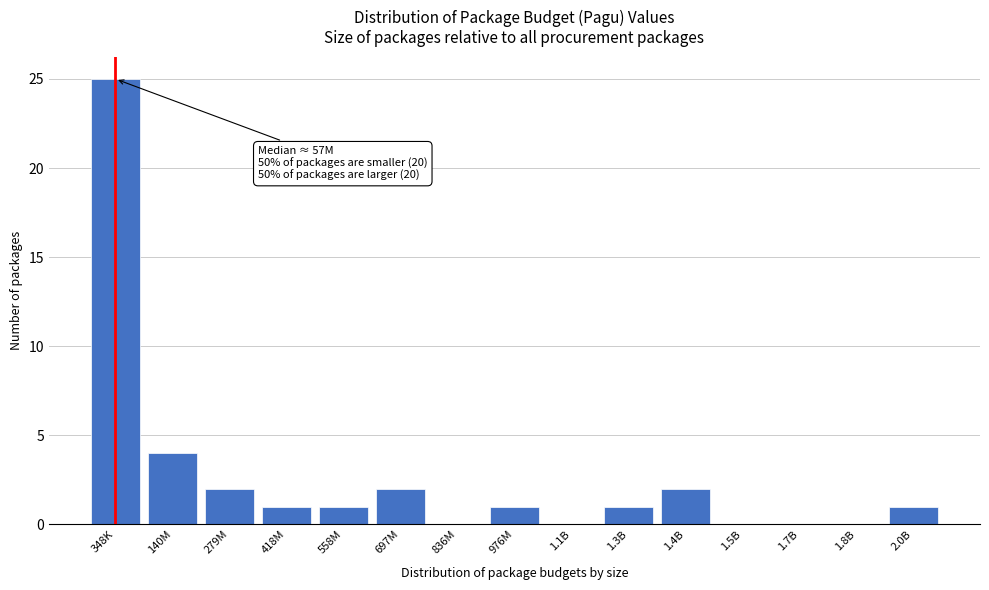

Reading left to right, what are all the values shown in this chart?

348K=25	140M=4	279M=2	418M=1	558M=1	697M=2	836M=0	976M=1	1.1B=0	1.3B=1	1.4B=2	1.5B=0	1.7B=0	1.8B=0	2.0B=1